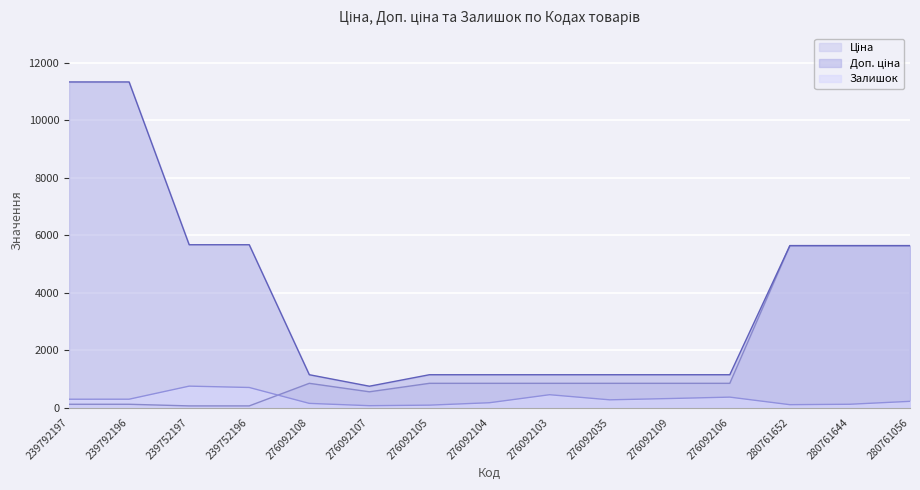

The Залишок series shows 427.1 at 239792196. True or false?

False